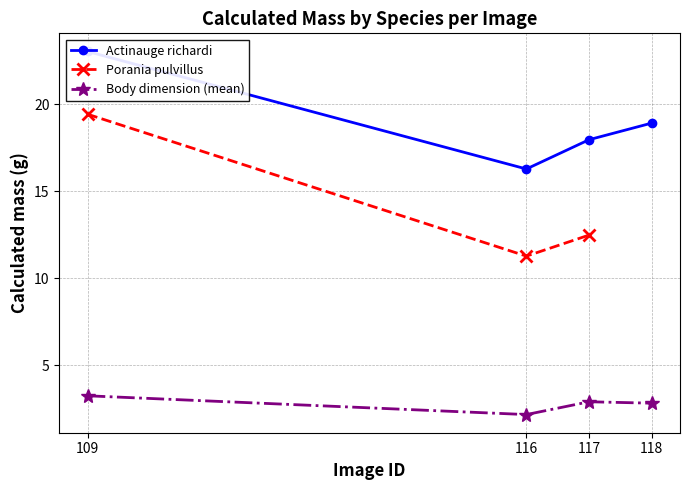

Rank the series by their average value, from highest to lowest.

Actinauge richardi, Porania pulvillus, Body dimension (mean)